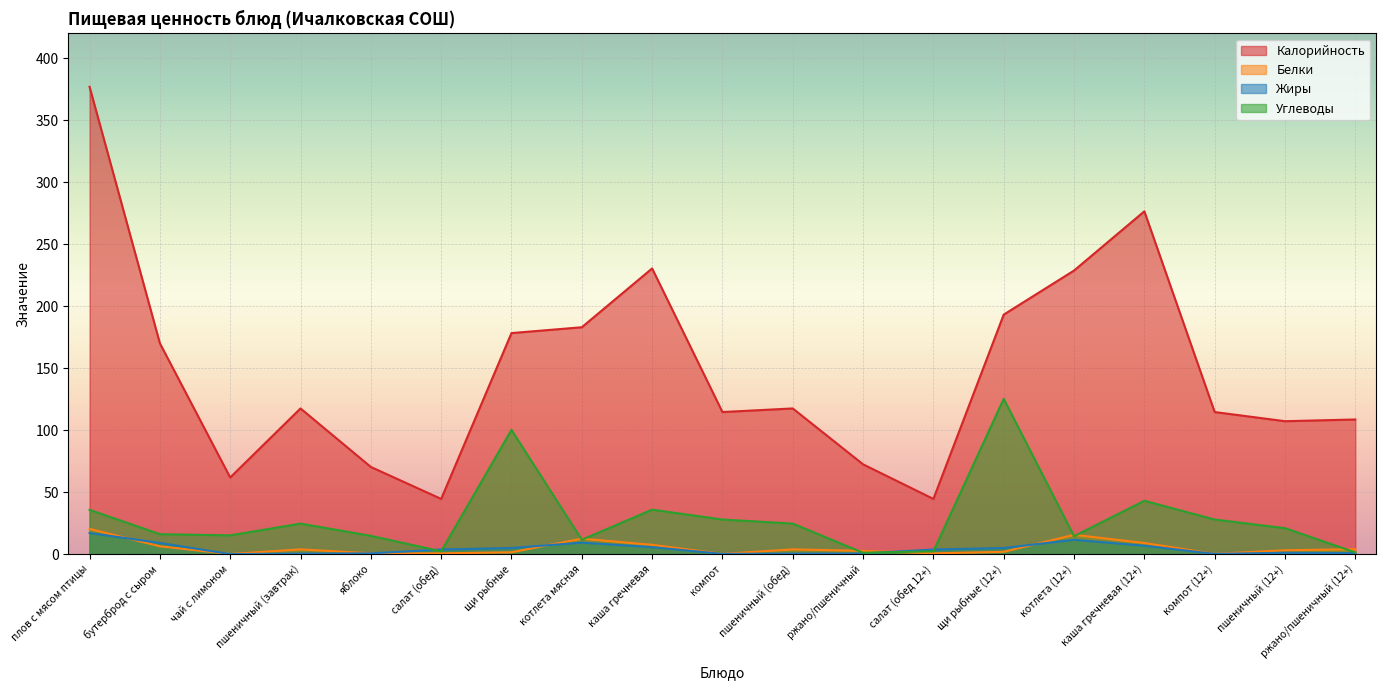

At which label does Калорийность first exceed 117?

плов с мясом птицы